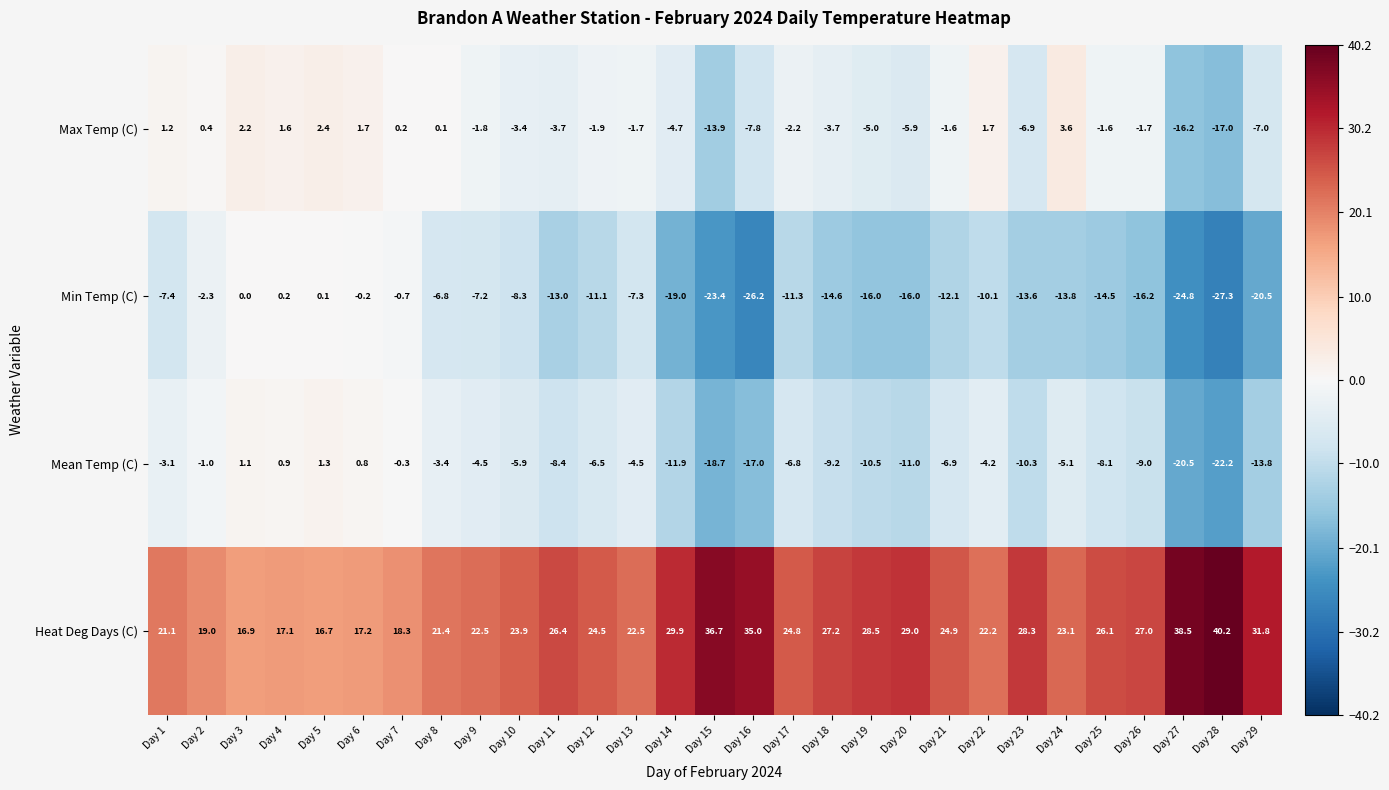

Which series has the widest spread of values?

Min Temp (C)